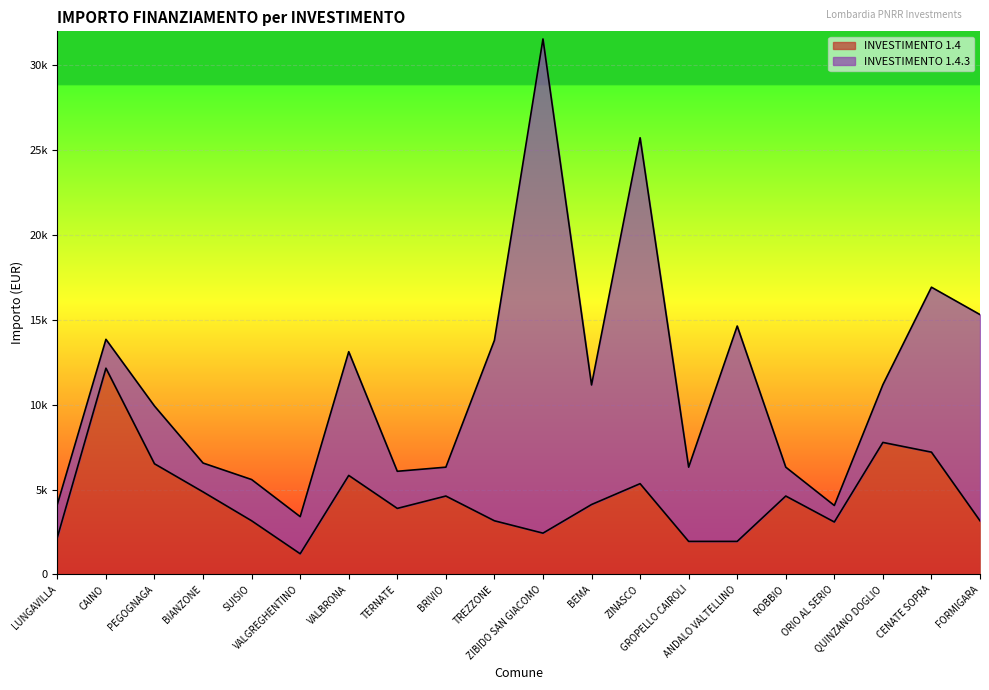

What is the label of the 6th point from the right?

ANDALO VALTELLINO